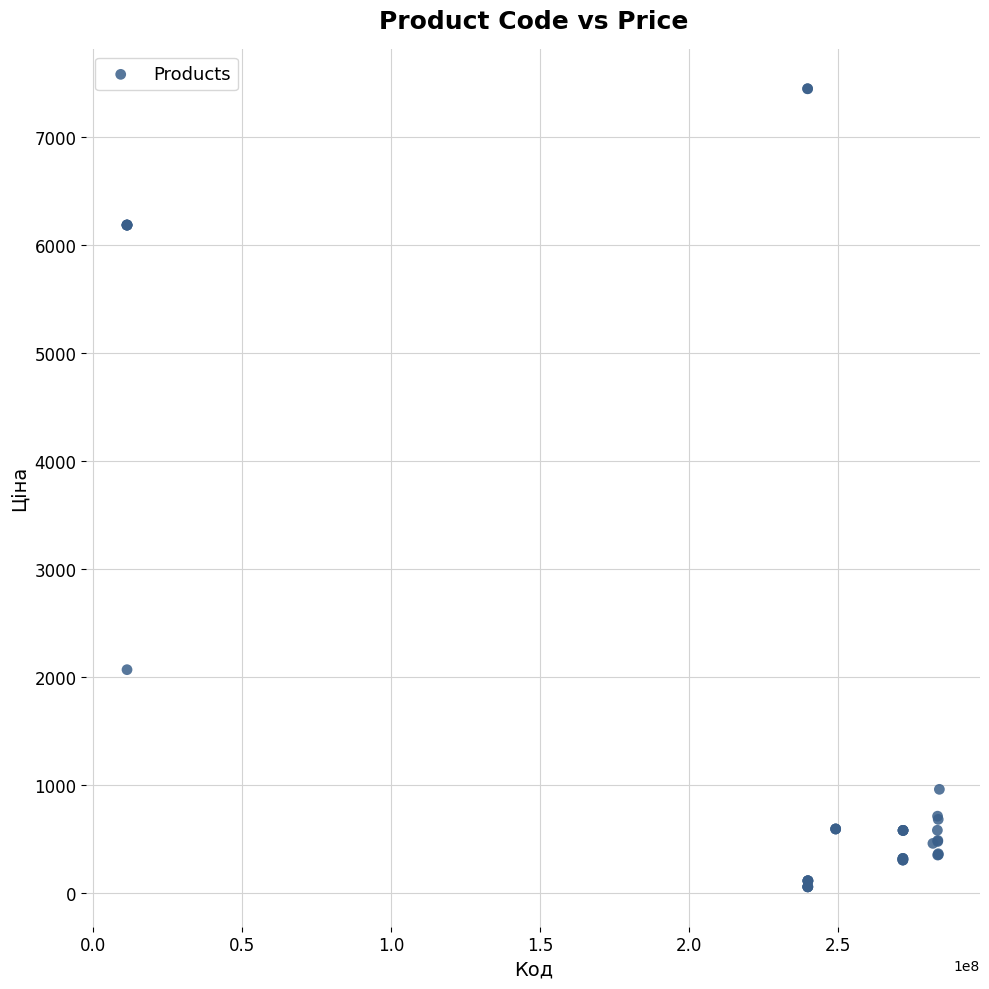

What Y value in the scatter plot is closest to 3750?

2066.2